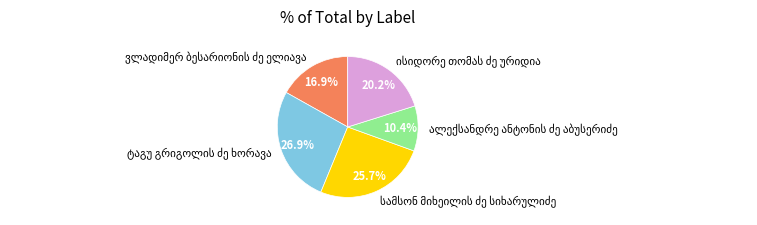

Does any single category account for the majority?

No